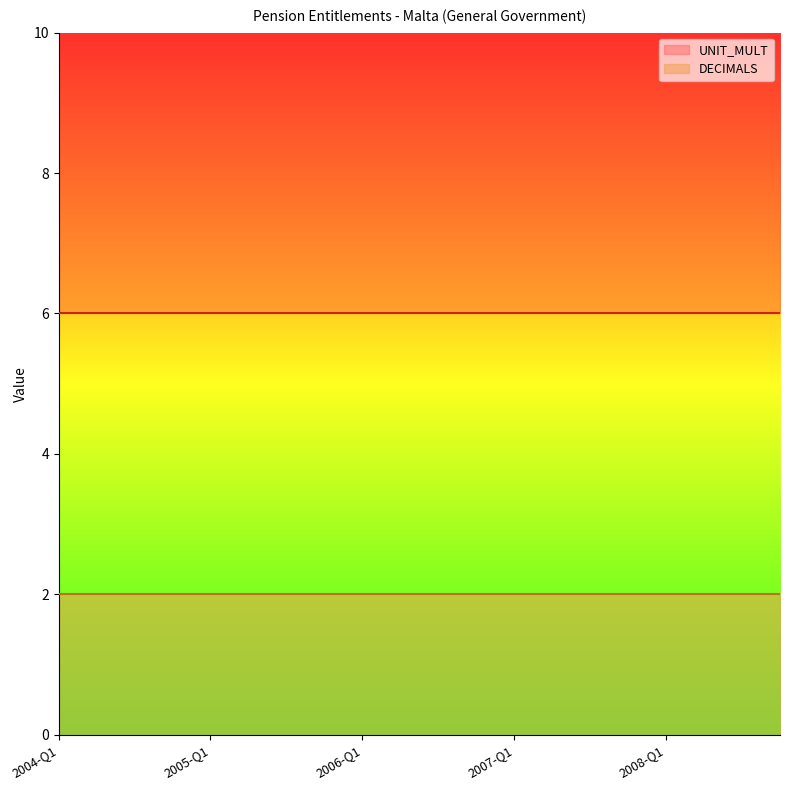

Is the value of DECIMALS at 2004-Q3 greater than the value of UNIT_MULT at 2005-Q2?

No